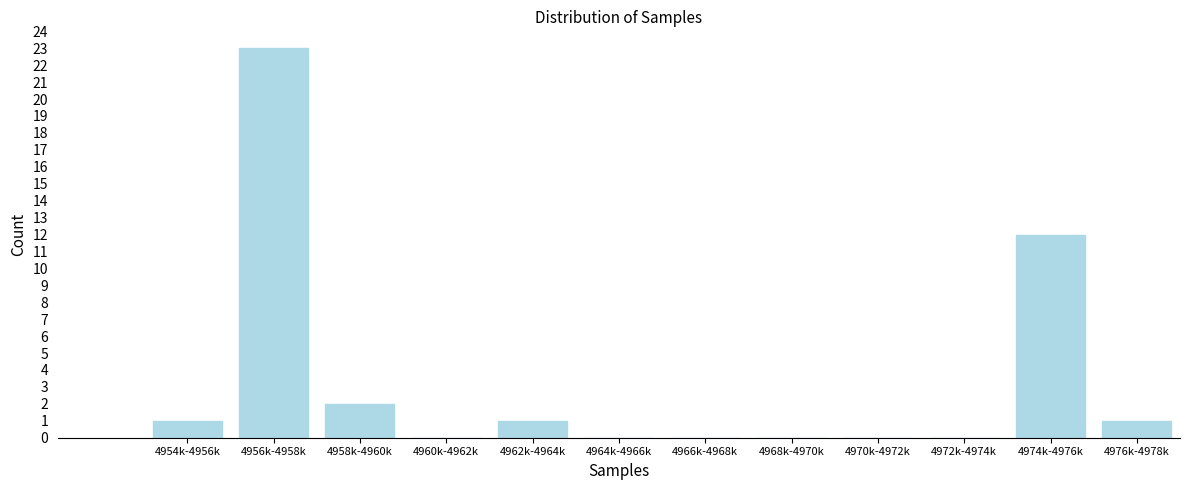

What is the change in value from 4972k-4974k to 4974k-4976k?

+12